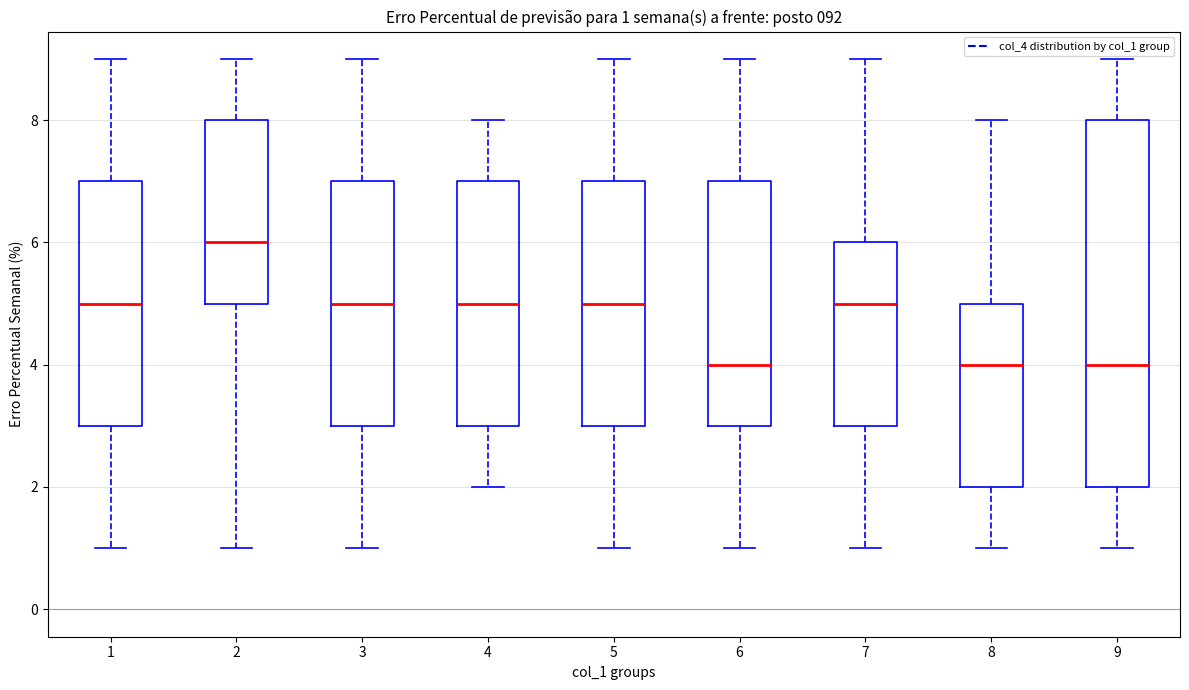

Which box's median line is the highest?

2